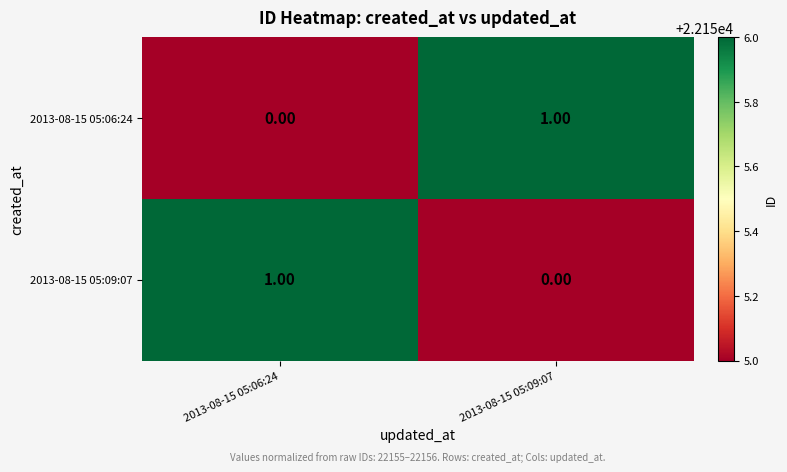

Rank the series at 2013-08-15 05:06:24 from highest to lowest value.

2013-08-15 05:09:07, 2013-08-15 05:06:24